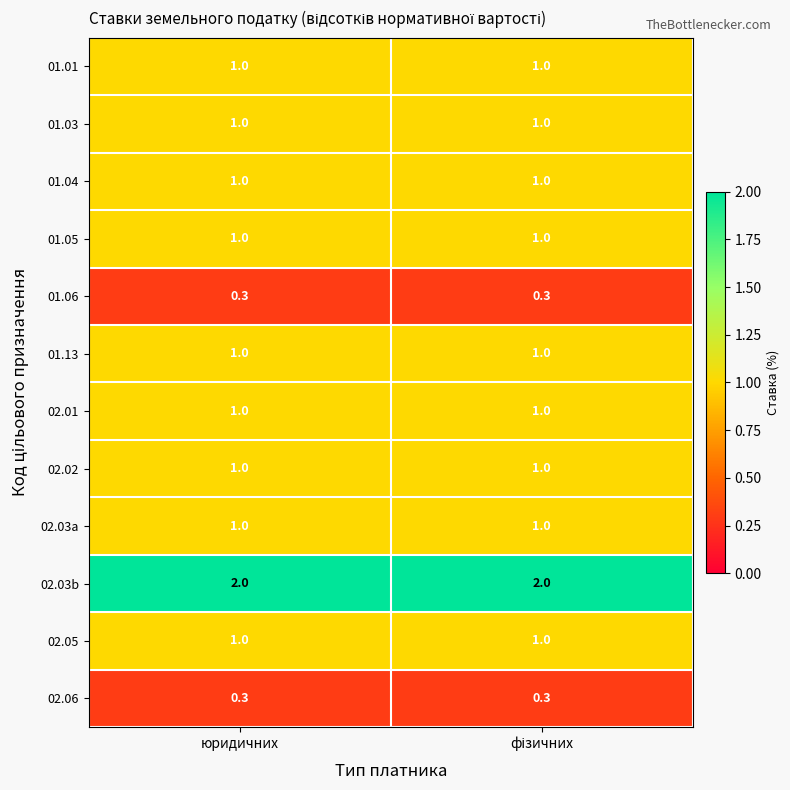

True or false: 02.03b has a value of 2.0 at юридичних.

True